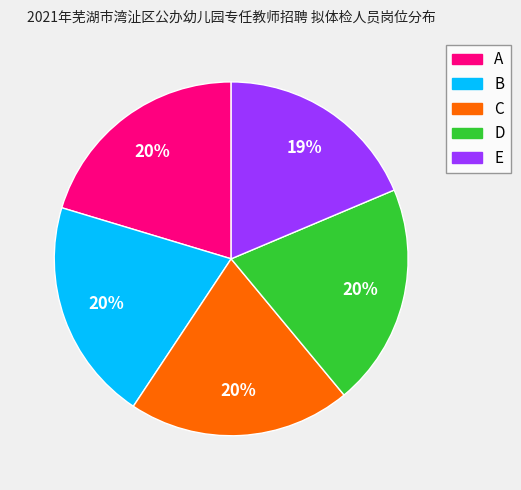

To the nearest percent, what is the combined percentage of E and A?

39%